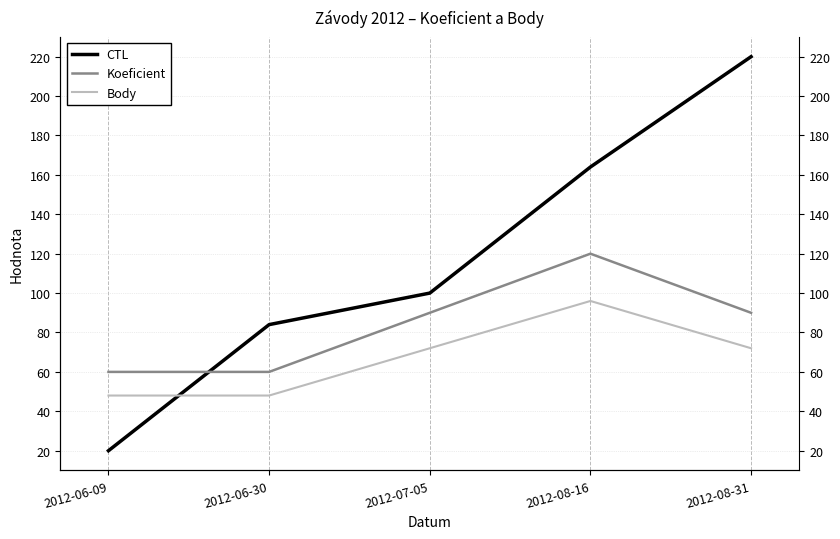

What is the label of the 3rd point from the left?

2012-07-05